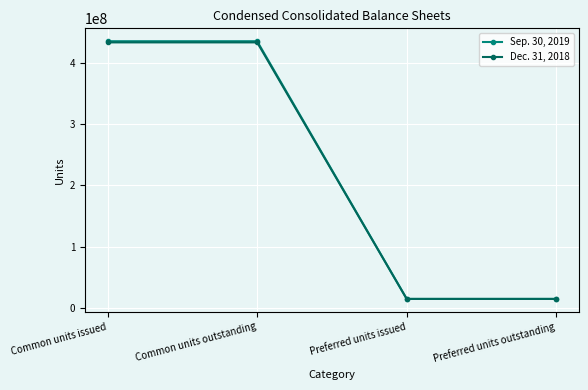

What is the lowest value of the Sep. 30, 2019 series?

14520000